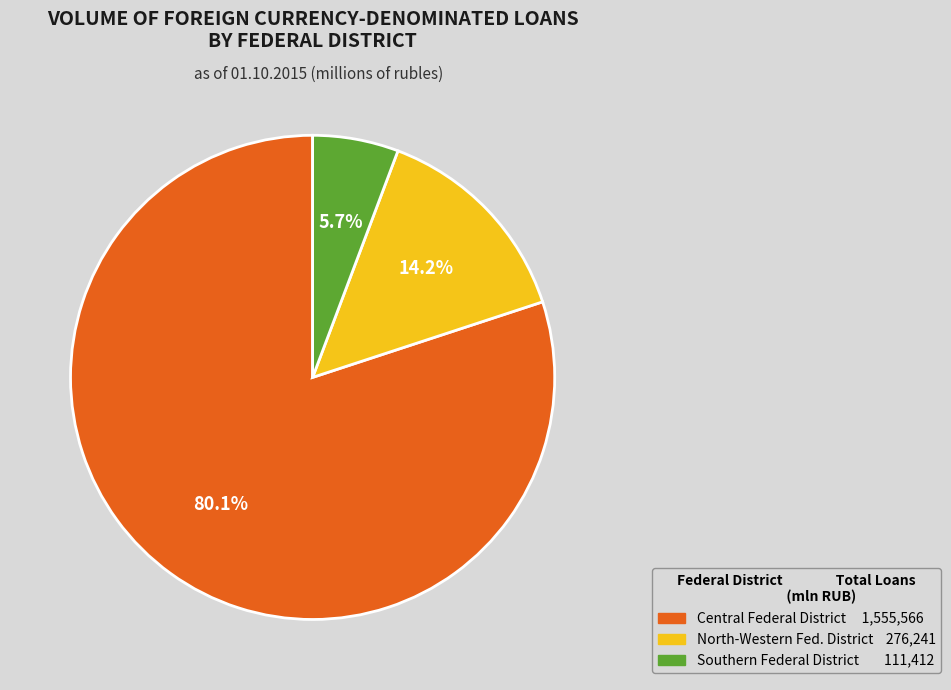

Does any single category account for the majority?

Yes